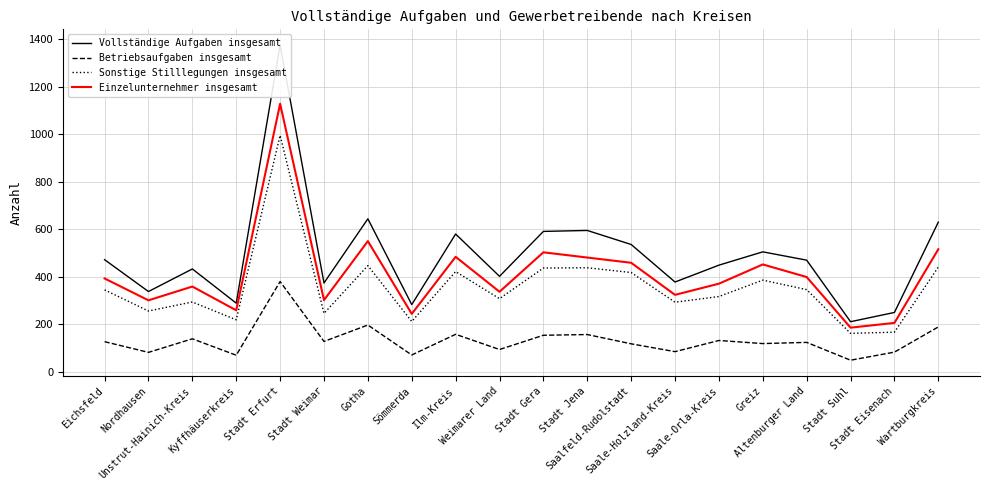

Which category has the lowest value in the Sonstige Stilllegungen insgesamt series?

Stadt Suhl